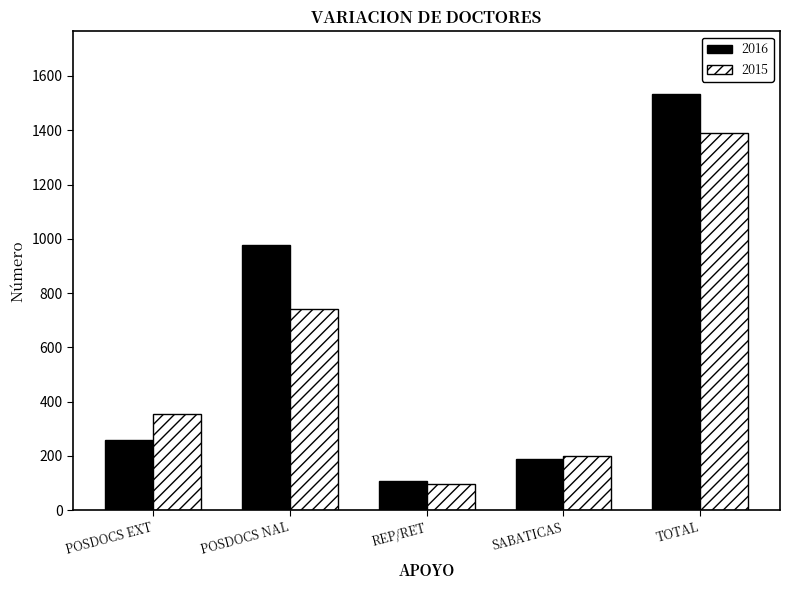

The 2016 series shows 979 at POSDOCS NAL. True or false?

True